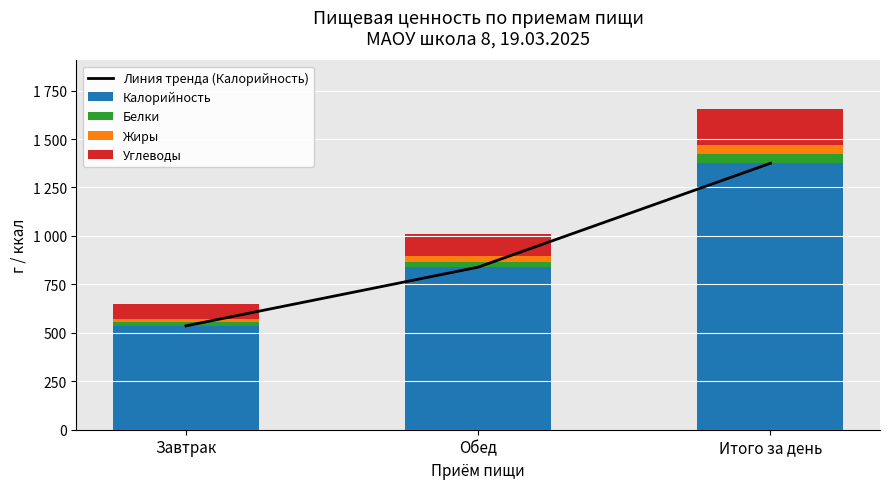

What is the difference between the maximum and minimum values in the Жиры series?

29